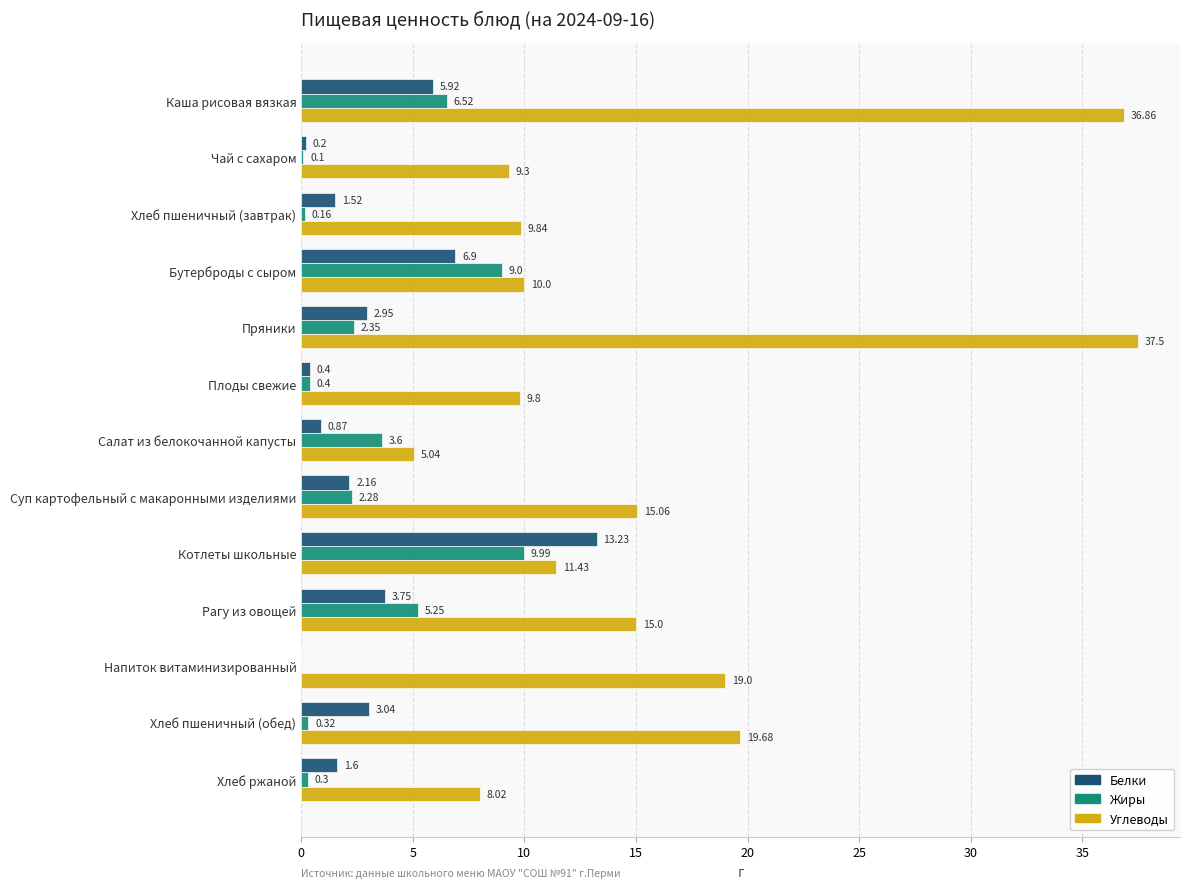

At which label does Углеводы reach its peak?

Пряники